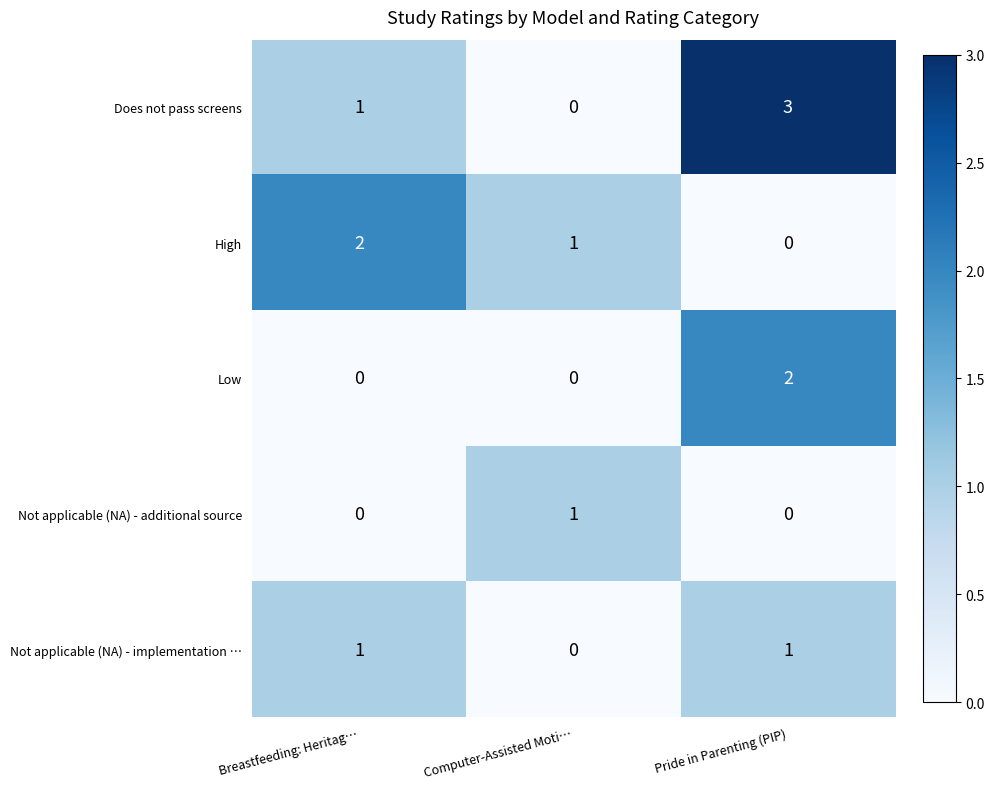

Which series has the largest total across all categories?

Does not pass screens